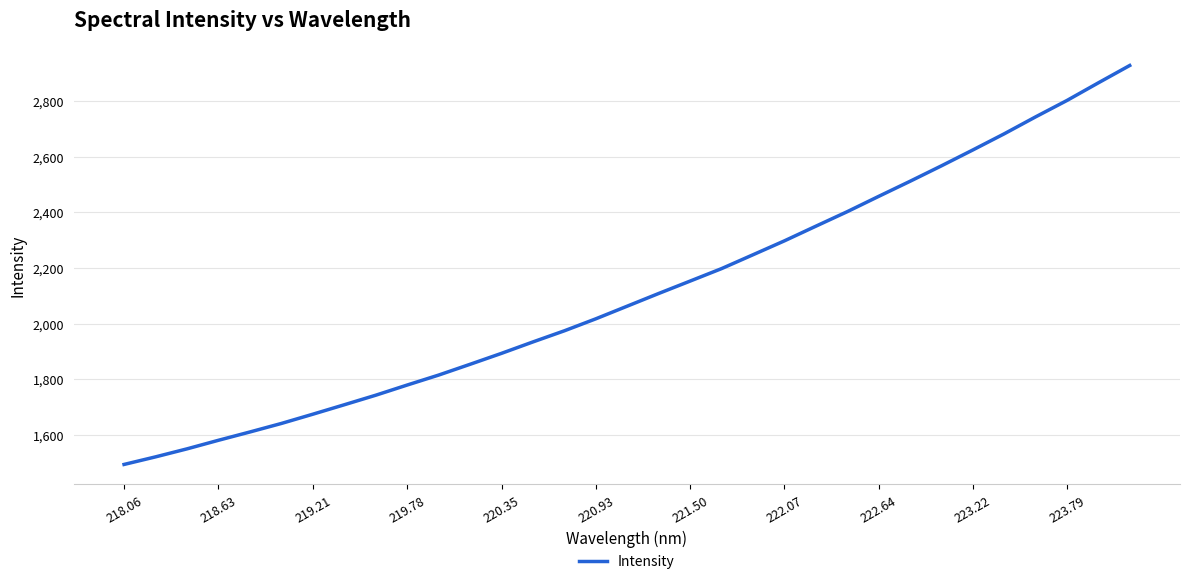

What is the greatest value displayed?

2927.2